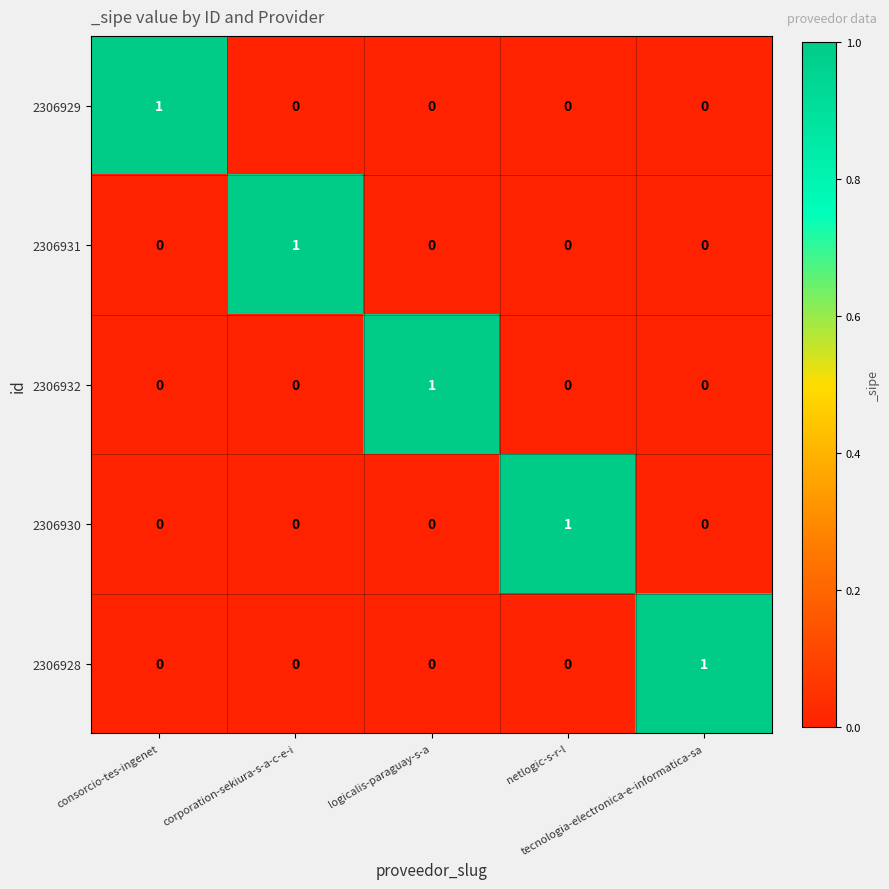

How many 2306930 values are between 0 and 1?

5